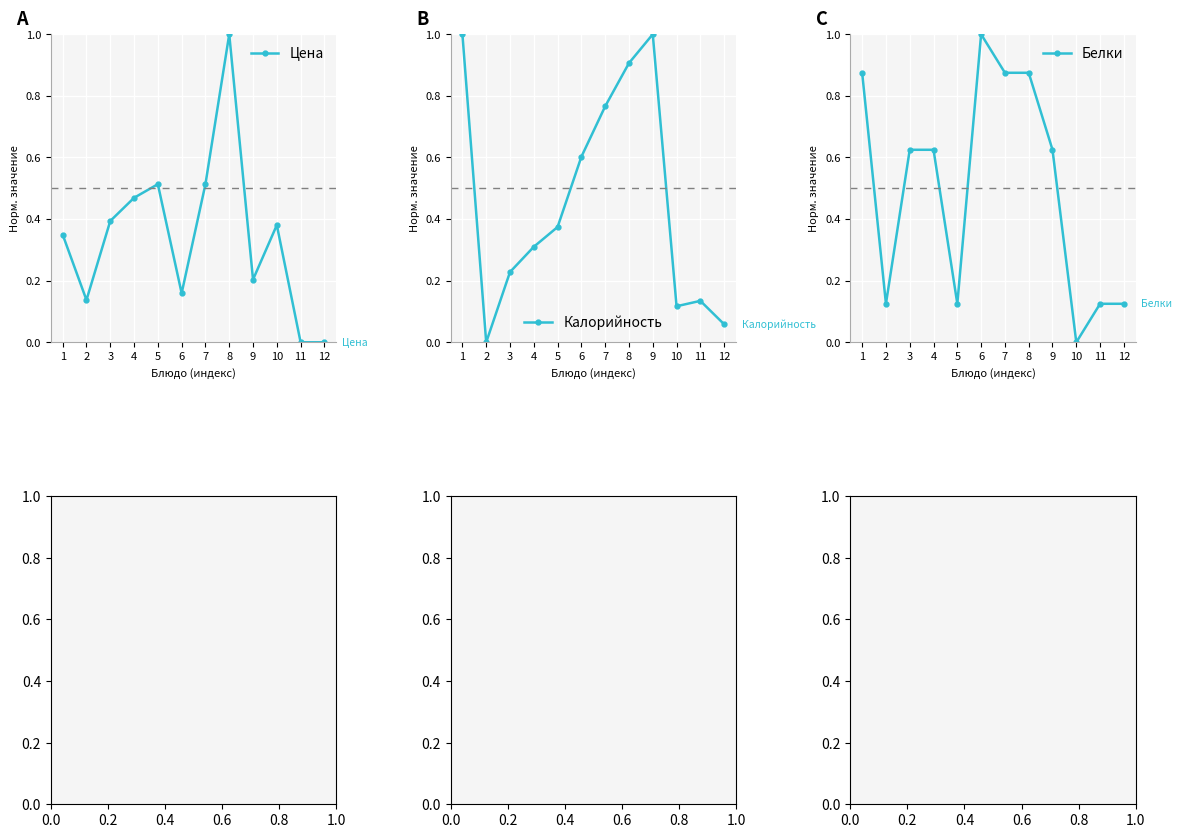

Which series ends up on top after the final intersection of Цена and Белки?

Белки